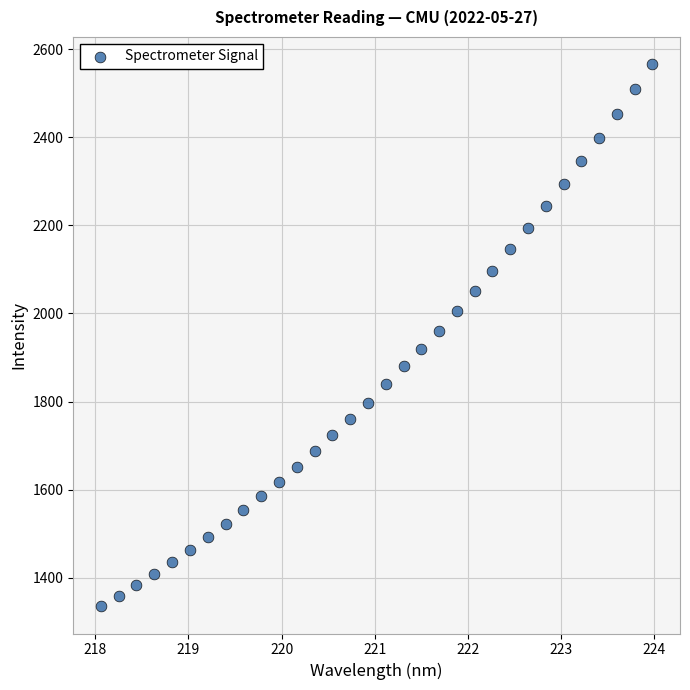

What is the range of X values (max minus min)?

5.9